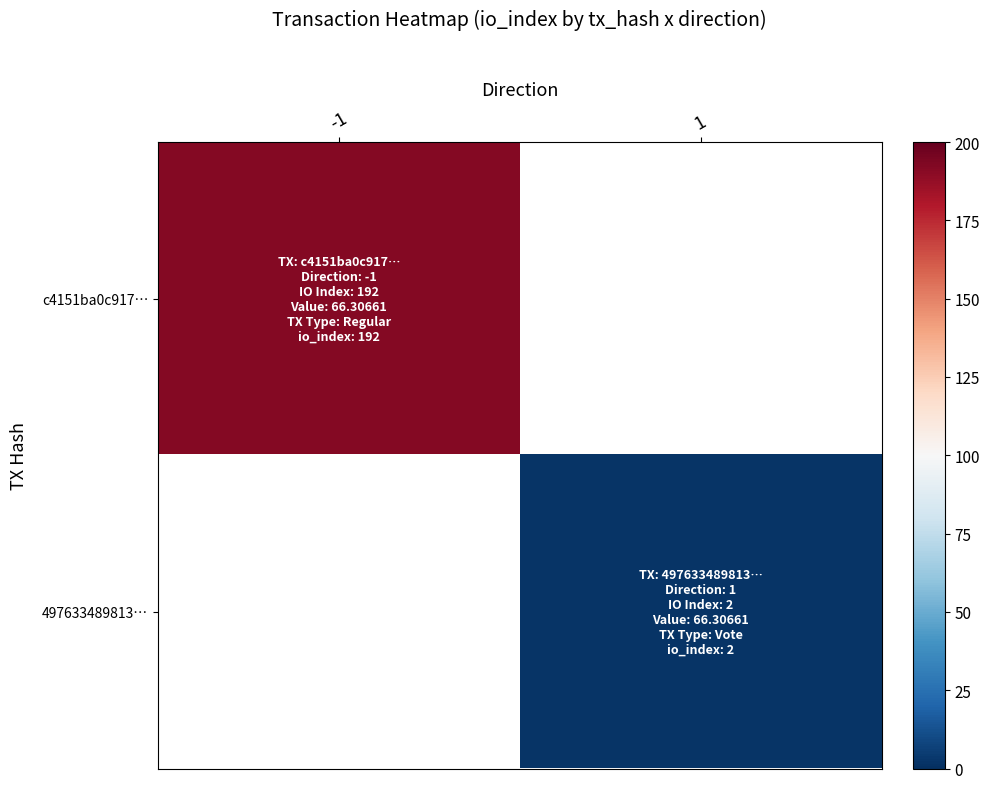

What is the highest value of the c4151ba0c917… series?

192.0